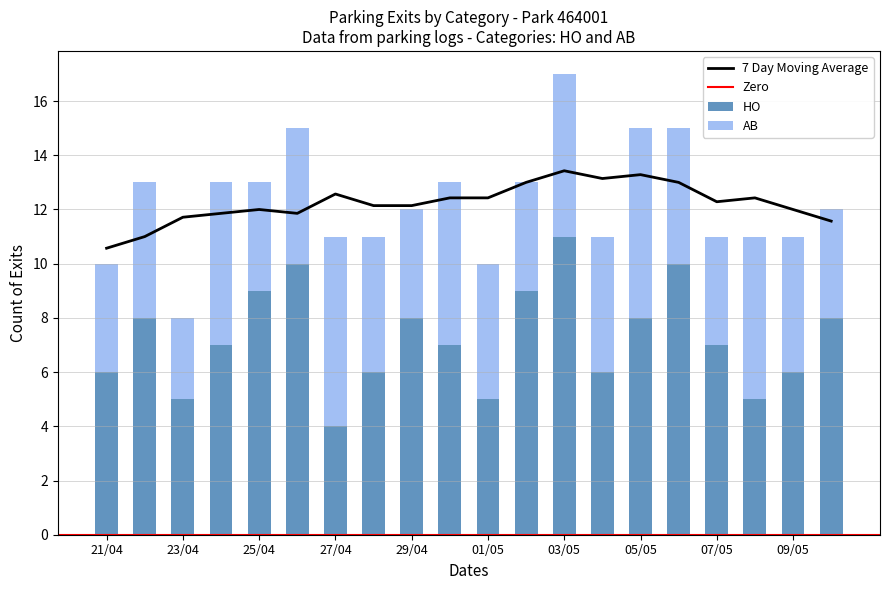

What position from the left is 22/04?

2